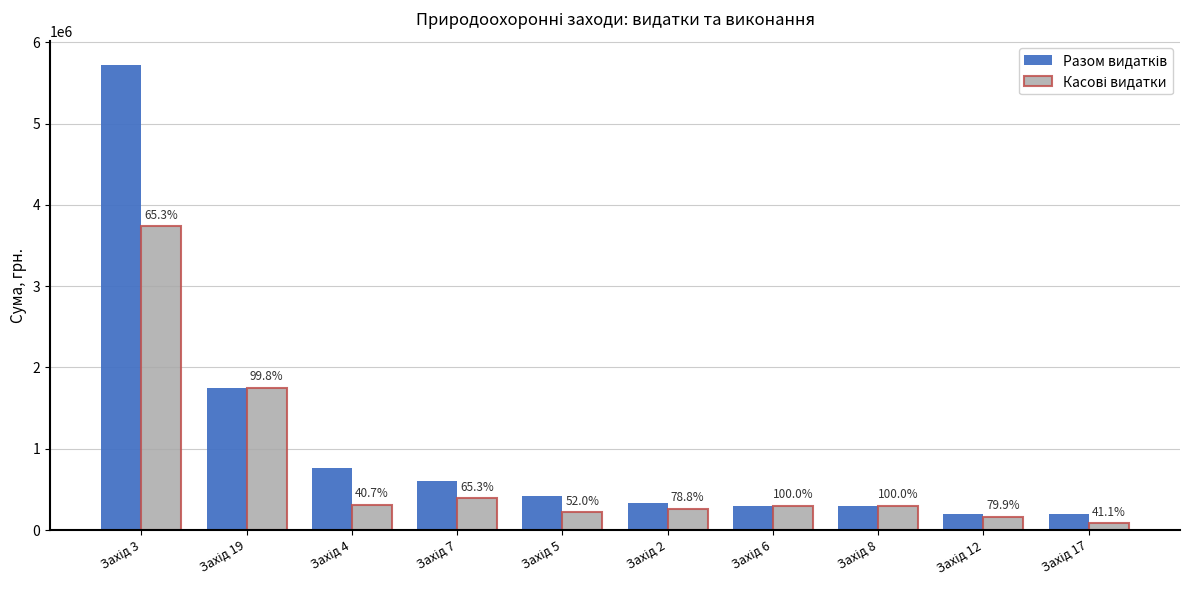

What is the average value of the Касові видатки series?

750406.9